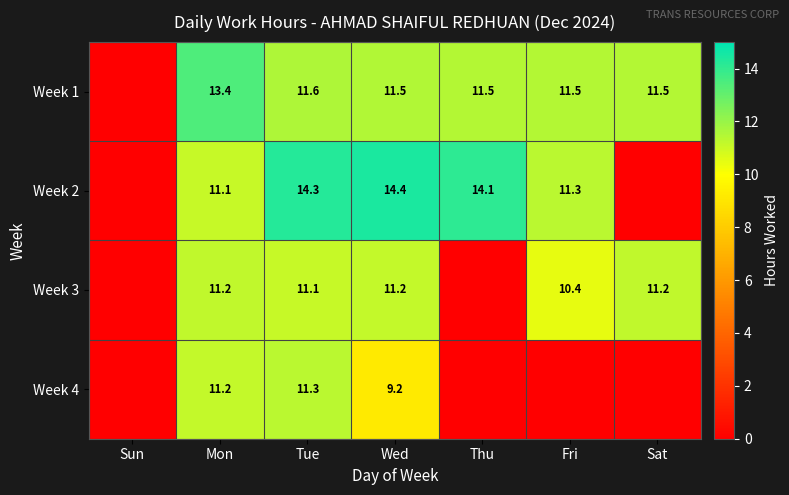

The value of Week 2 at Thu is 14.1. True or false?

True